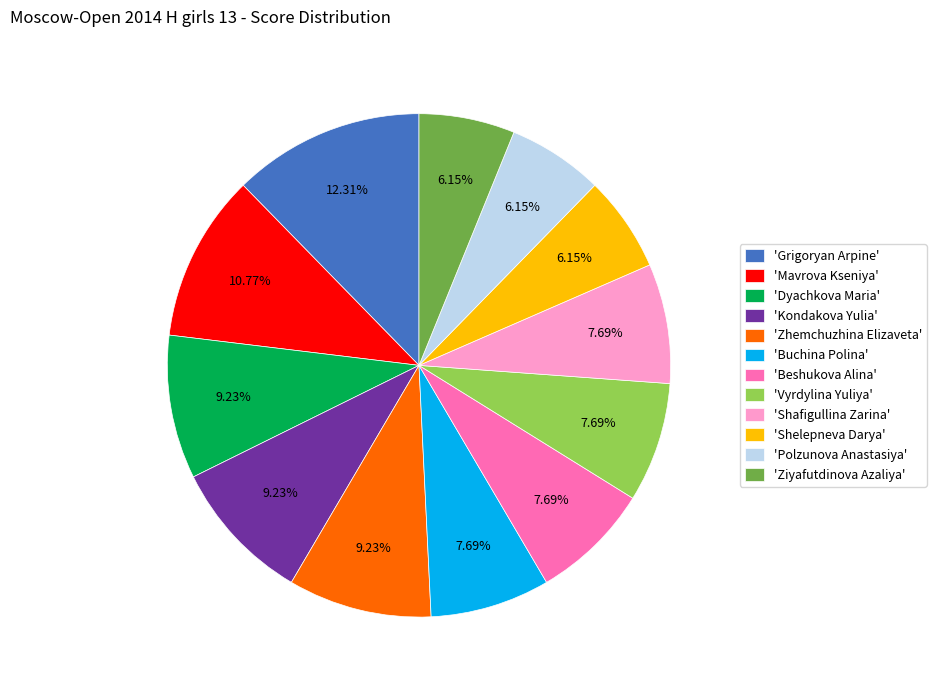

Which slice is the largest?

'Grigoryan Arpine'